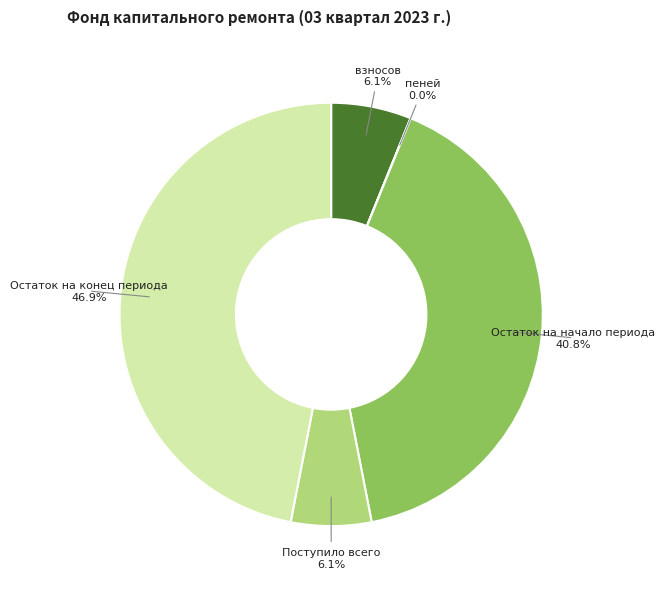

What percentage is NOT represented by Остаток на конец периода?

53.1%